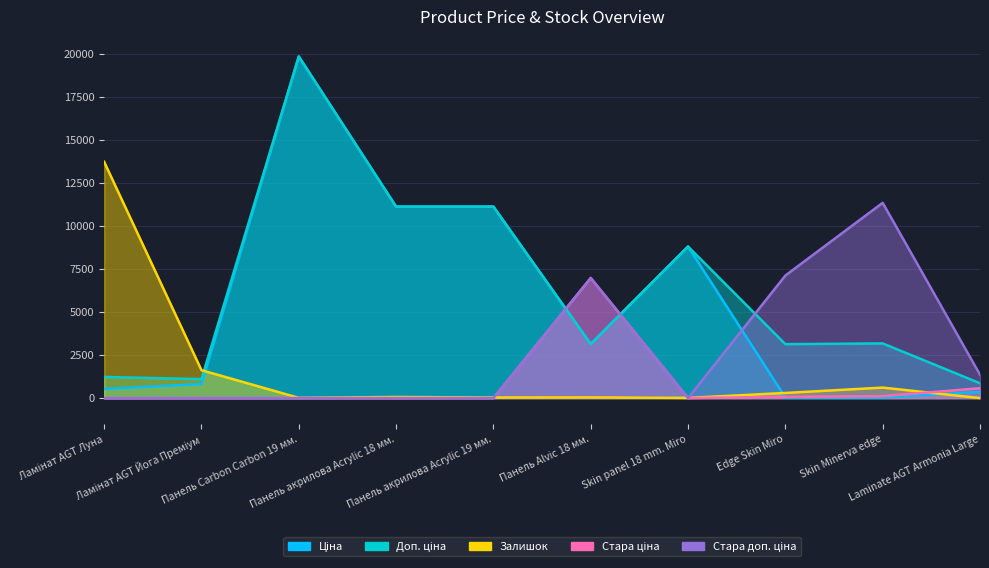

What is the average value of the Стара ціна series?

772.6